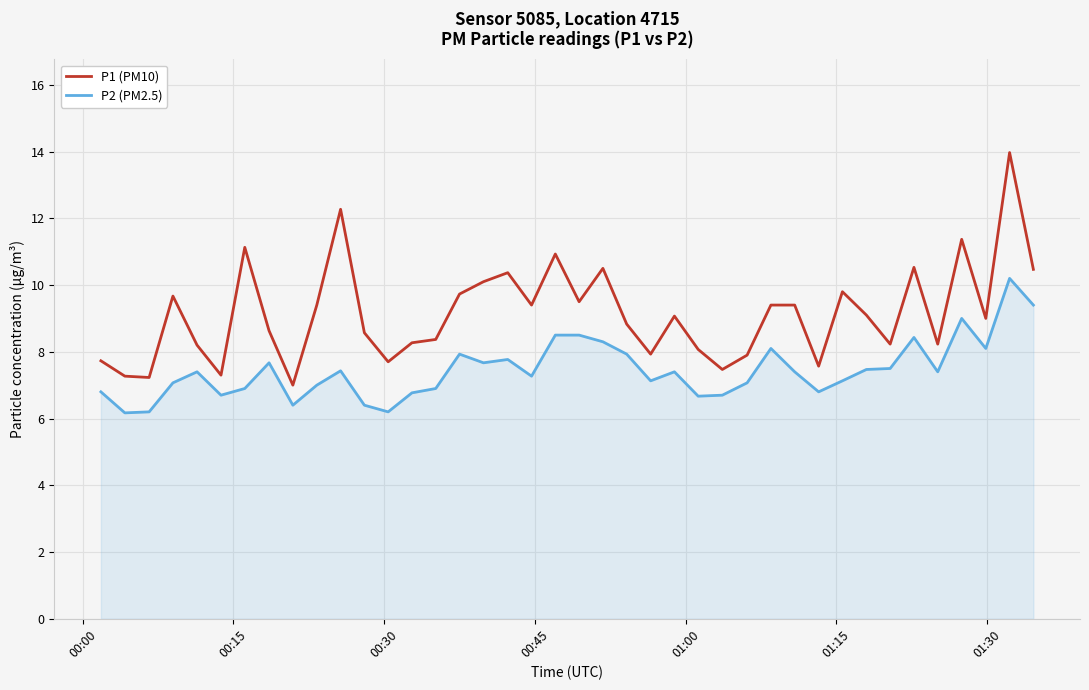

Which series has the widest spread of values?

P1 (PM10)